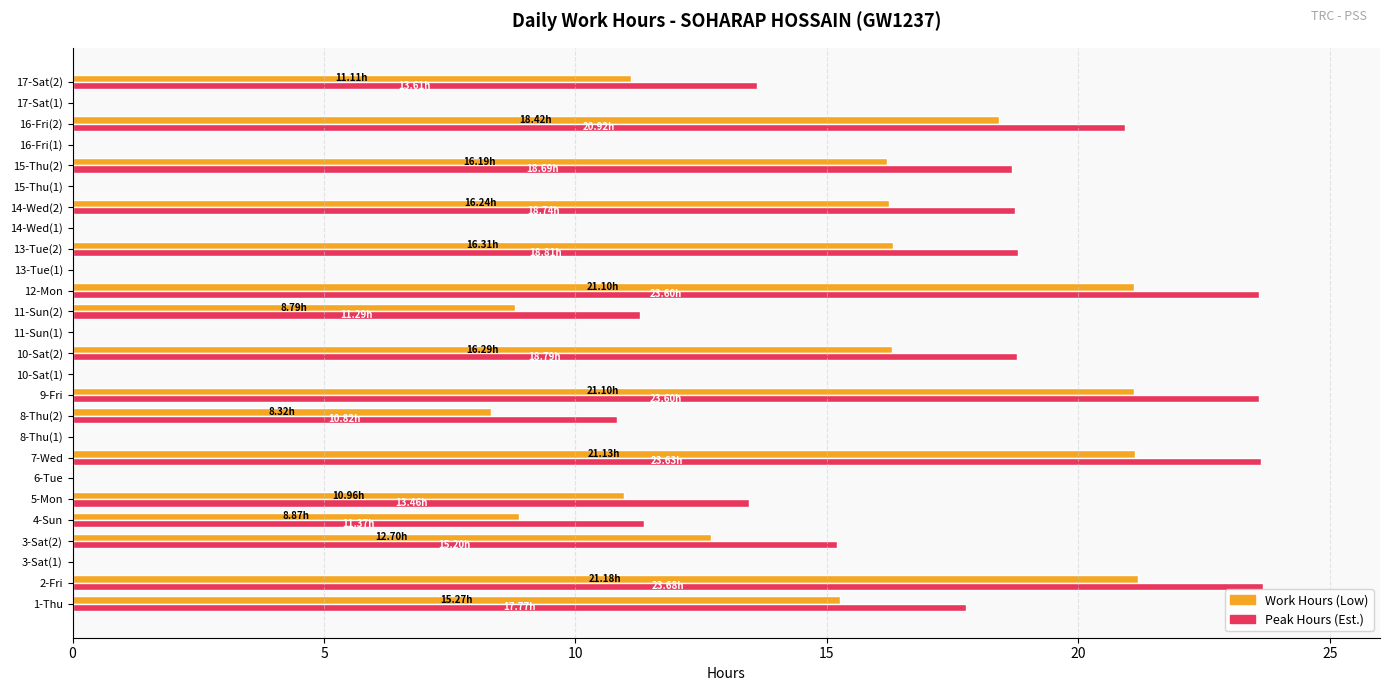

How many values in the Peak Hours (Est.) series exceed 13?

13